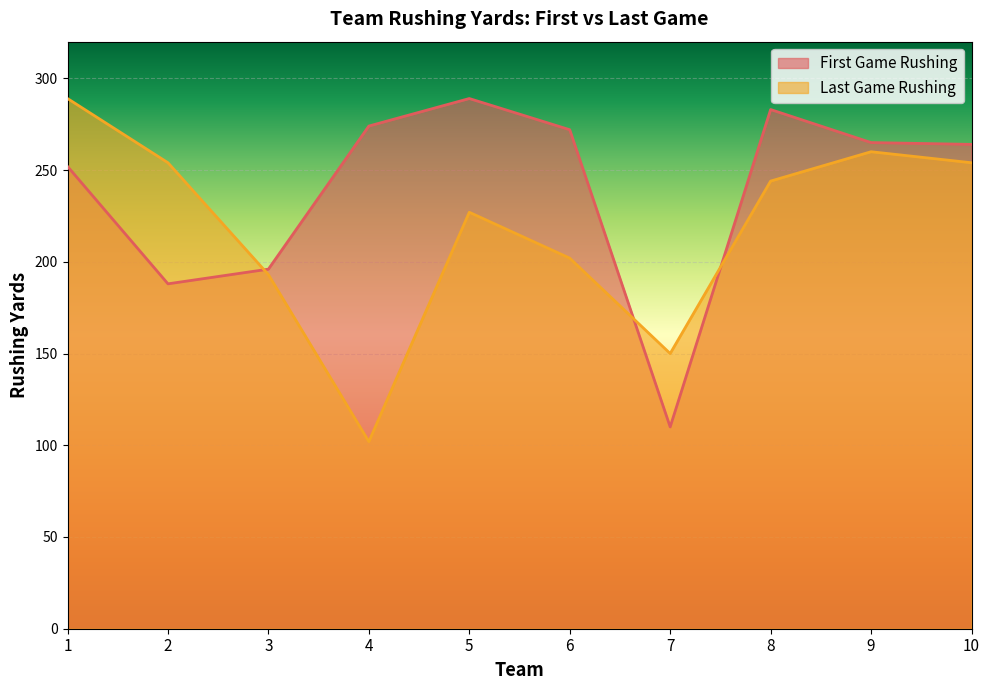

What is the average value of the Last Game Rushing series?

218